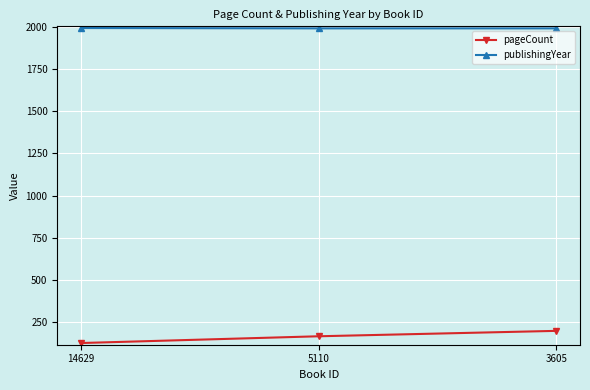

How many values in the publishingYear series exceed 1990?

1